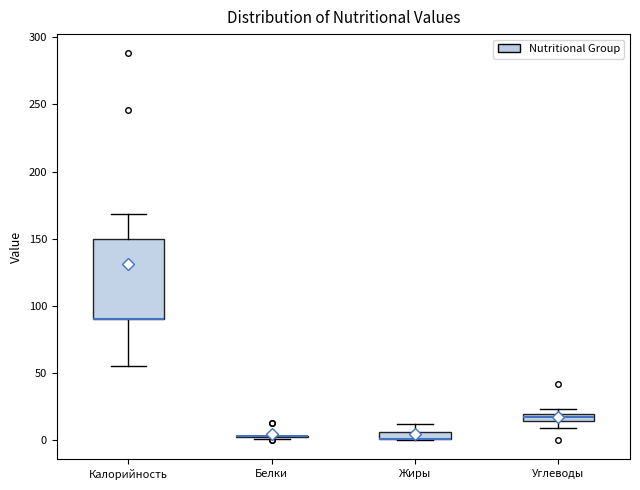

Where is the lower edge of the box for Углеводы on the y-axis? The values are not printed on the chart, so give them approximately, as read against the axis.

15